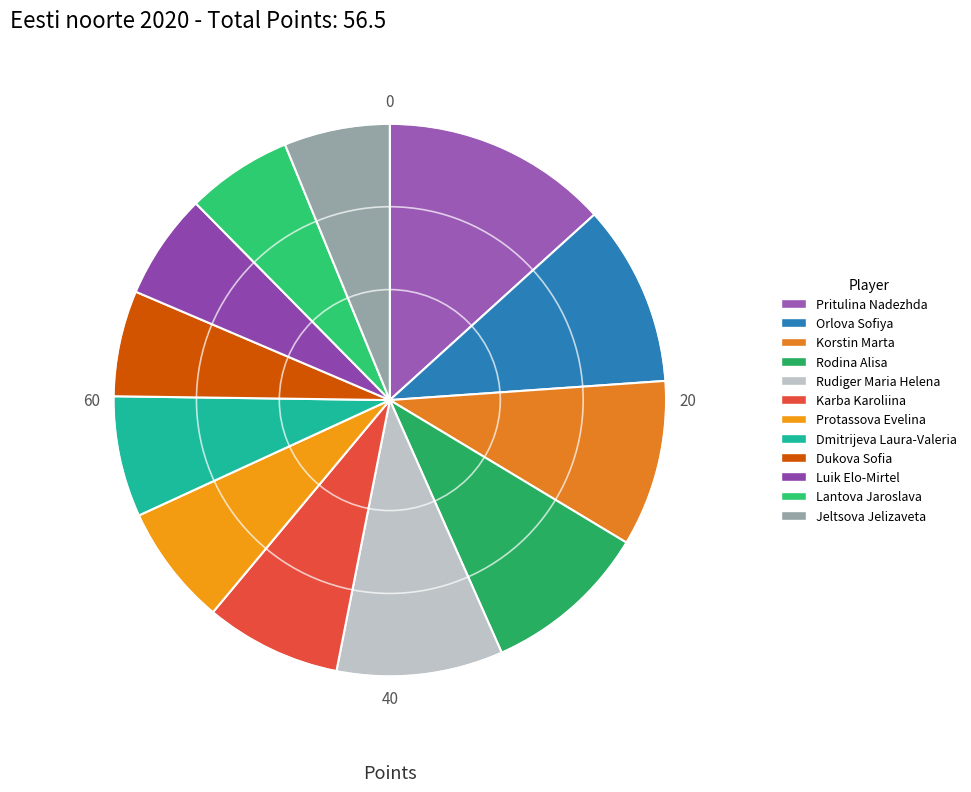

To the nearest percent, what percentage of the pie is Dmitrijeva Laura-Valeria?

7%